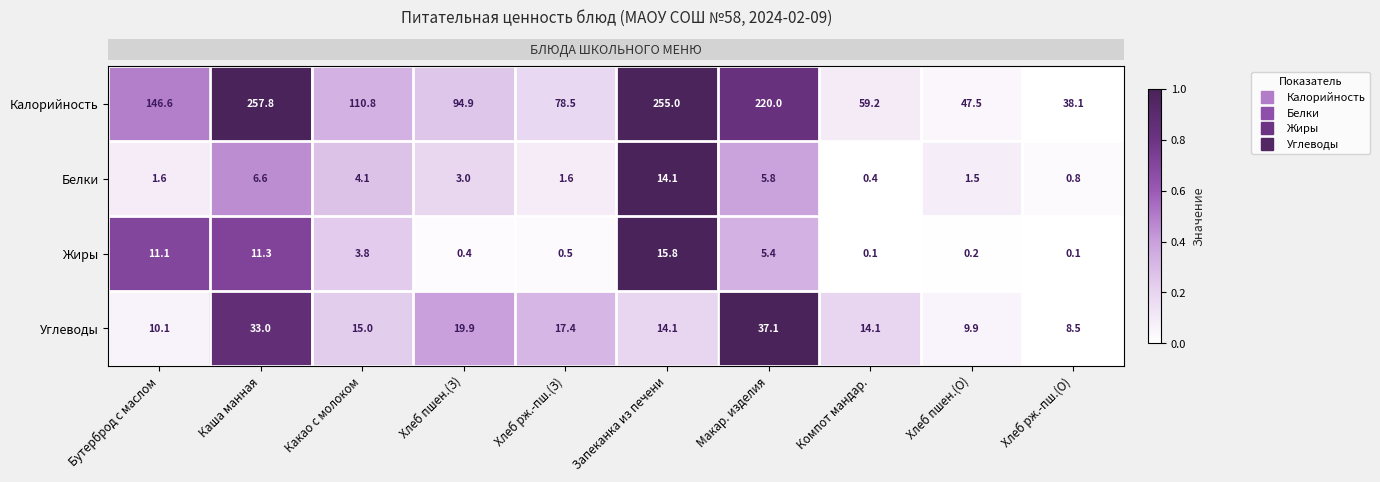

Rank the series at Каша манная from lowest to highest value.

Белки, Жиры, Углеводы, Калорийность